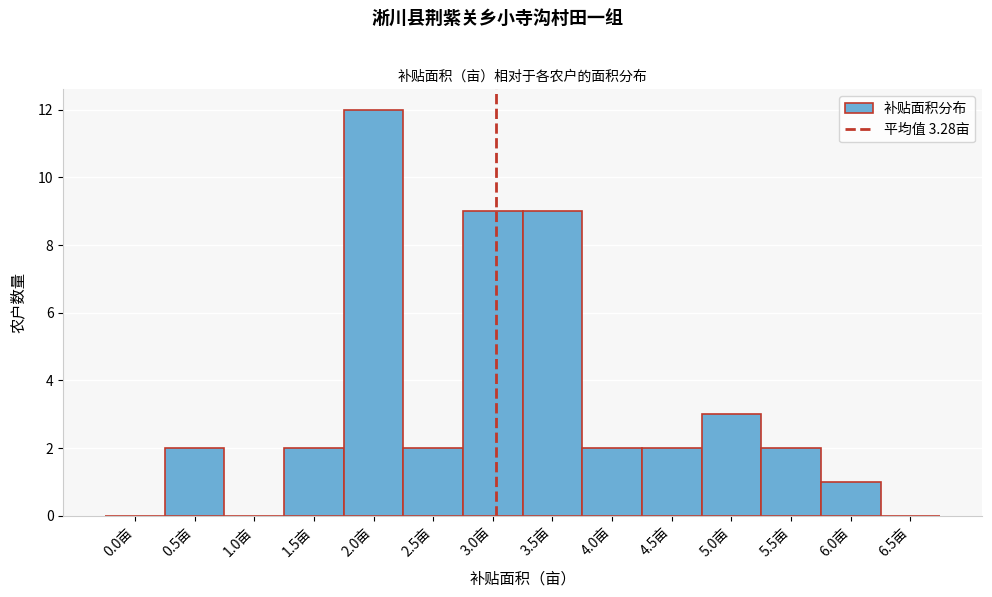

Reading left to right, transcribe all the data shown in this chart.

0.0亩=0	0.5亩=2	1.0亩=0	1.5亩=2	2.0亩=12	2.5亩=2	3.0亩=9	3.5亩=9	4.0亩=2	4.5亩=2	5.0亩=3	5.5亩=2	6.0亩=1	6.5亩=0